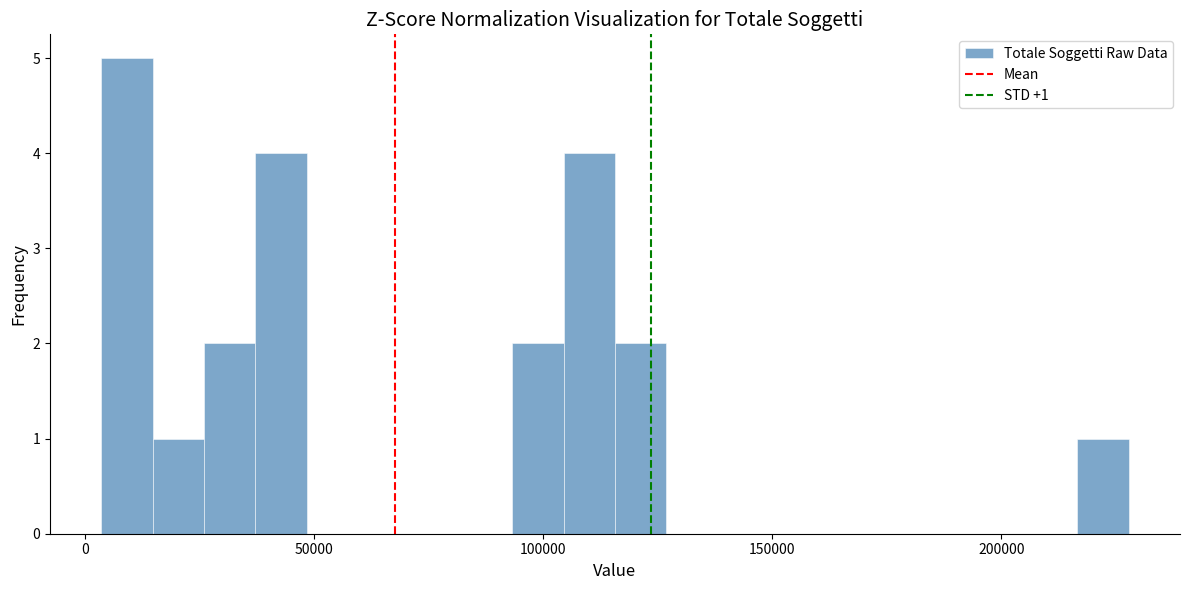

Around what value on the x-axis is the tallest bar? Give the approximate position of its centre, as read against the axis.

10000